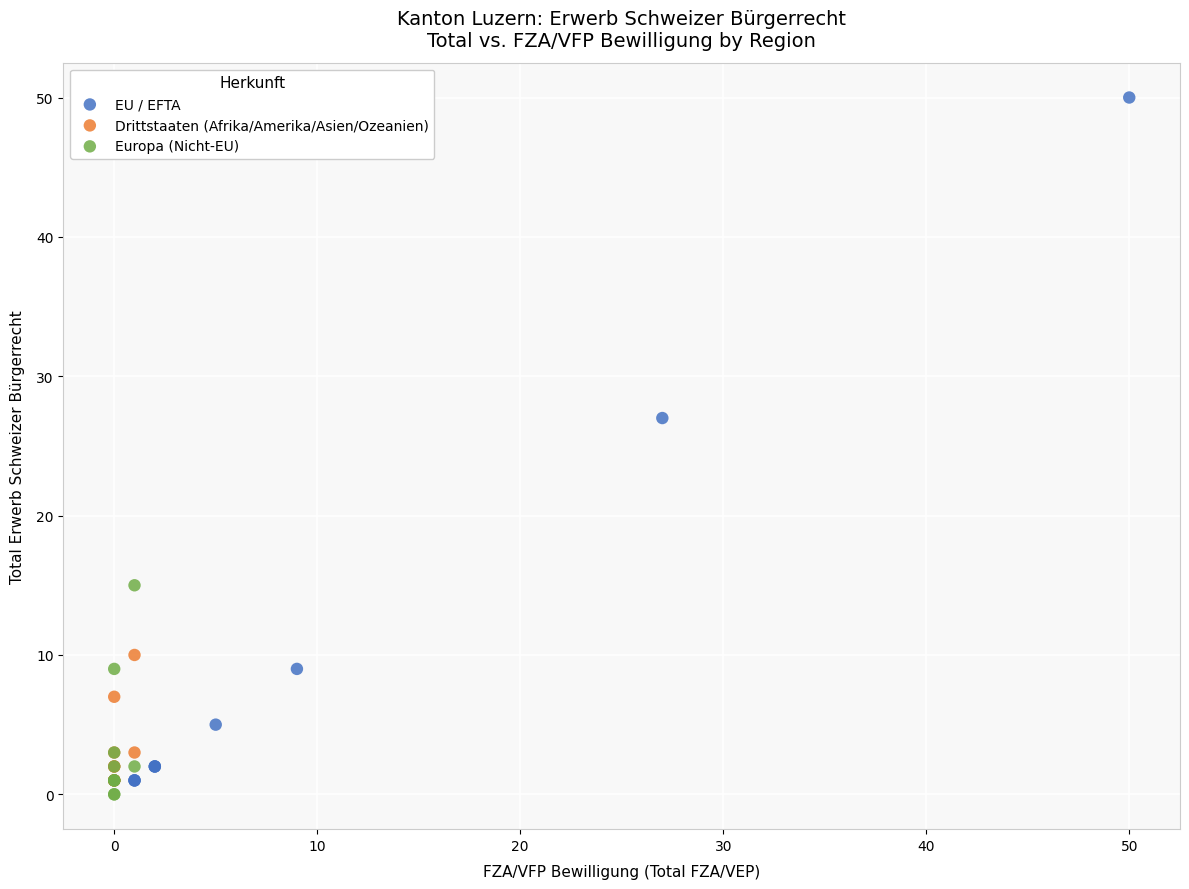

Which series reaches the maximum Y coordinate?

EU / EFTA